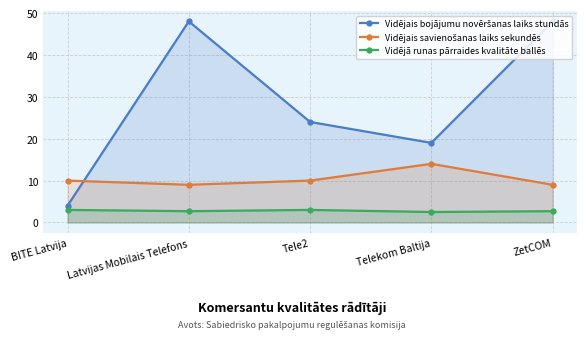

Where is the first local minimum for Vidējais savienošanas laiks sekundēs?

Latvijas Mobilais Telefons